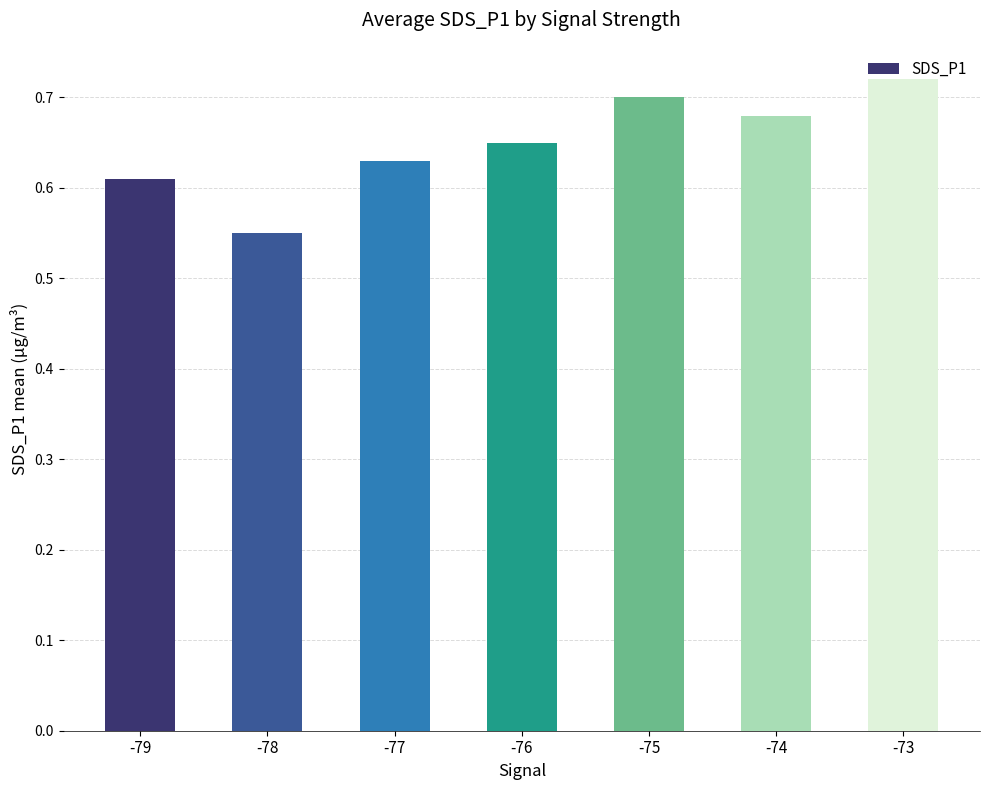

The chart shows a value of 0.2 at -77. True or false?

False